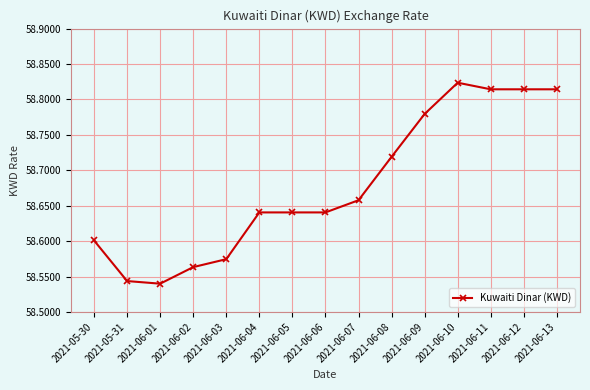

How many values are between 58 and 59?

15